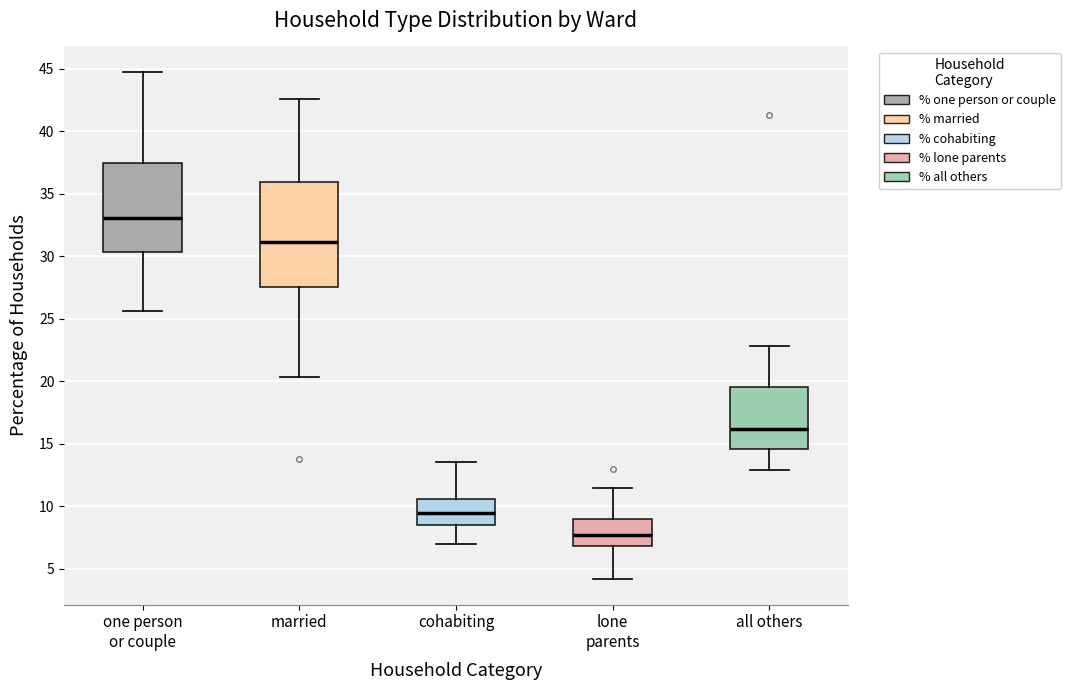

Where does the median line of the box for cohabiting sit on the y-axis? The values are not printed on the chart, so give them approximately, as read against the axis.

9.5